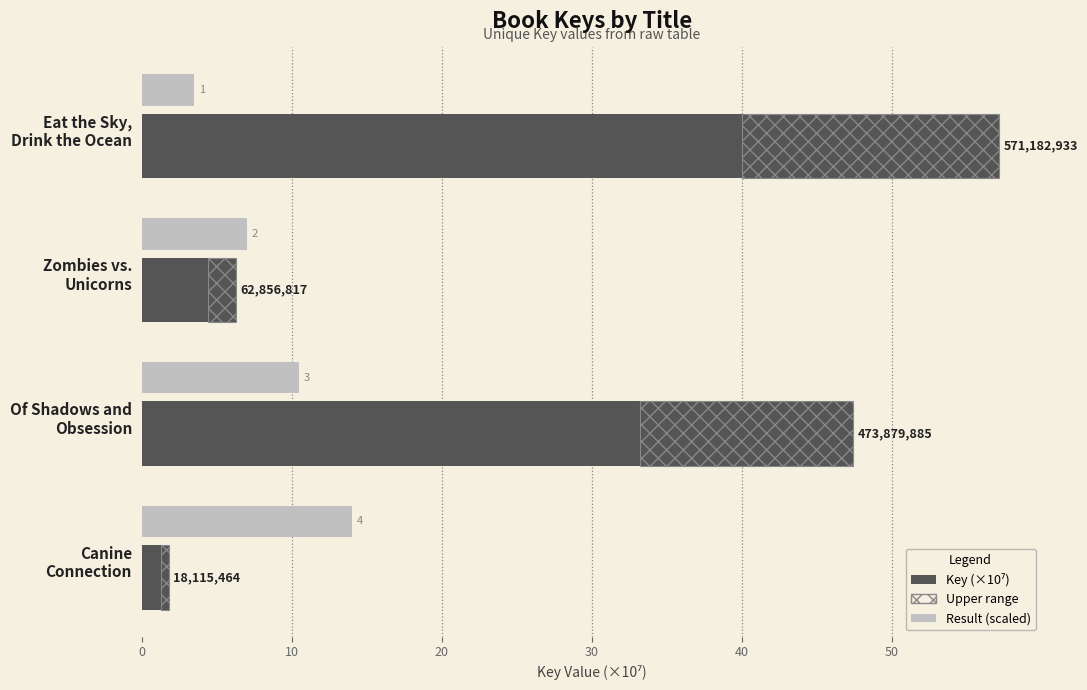

What is the sum of the Key (×10⁷) values at Of Shadows and Obsession and Eat the Sky, Drink the Ocean?

104.5